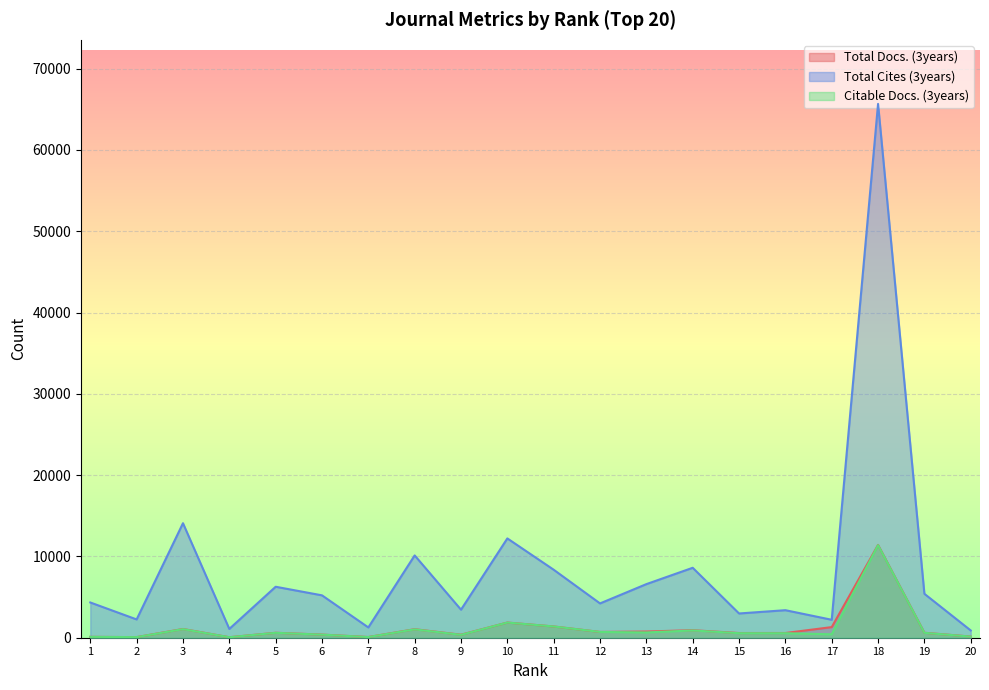

Which series has the largest range (max minus min)?

Total Cites (3years)